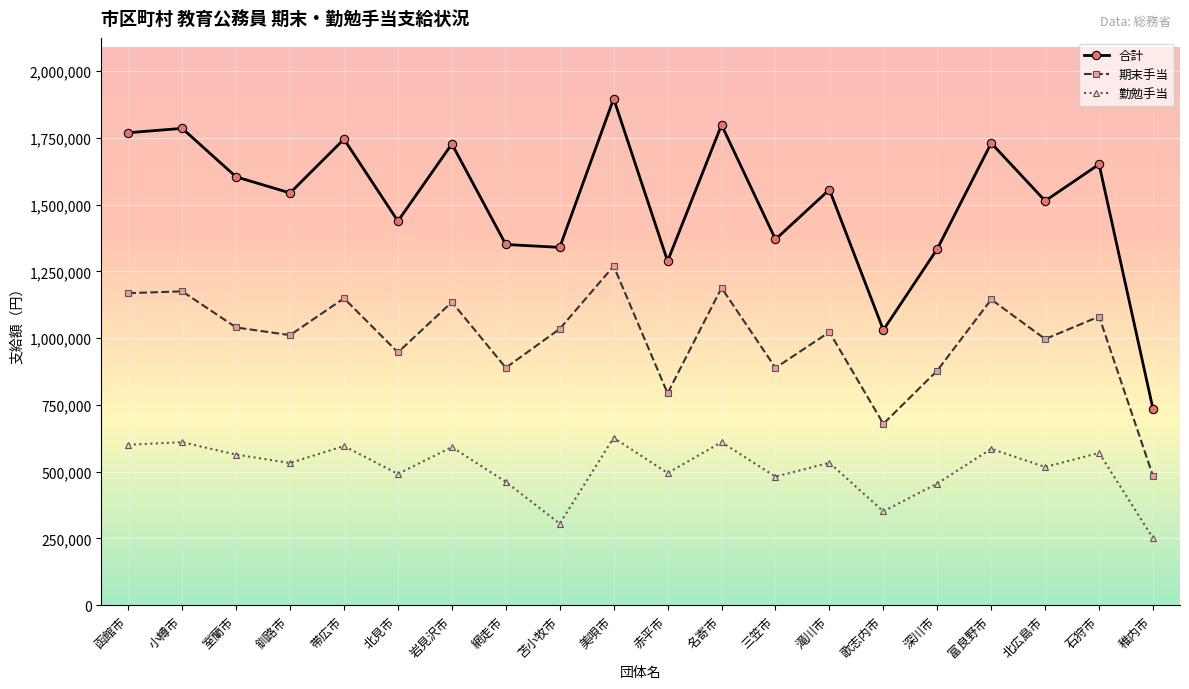

Count the number of categories in the chart.

20